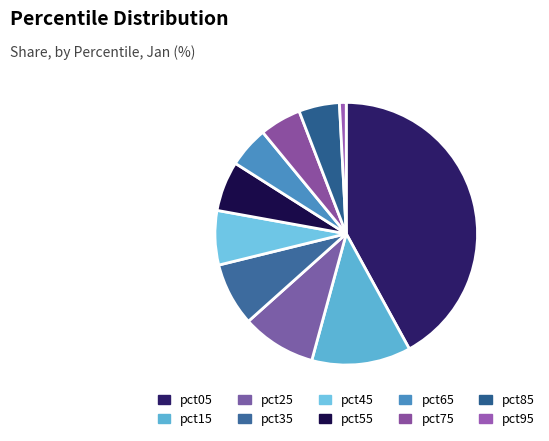

To the nearest percent, what percentage of the pie is pct35?

8%